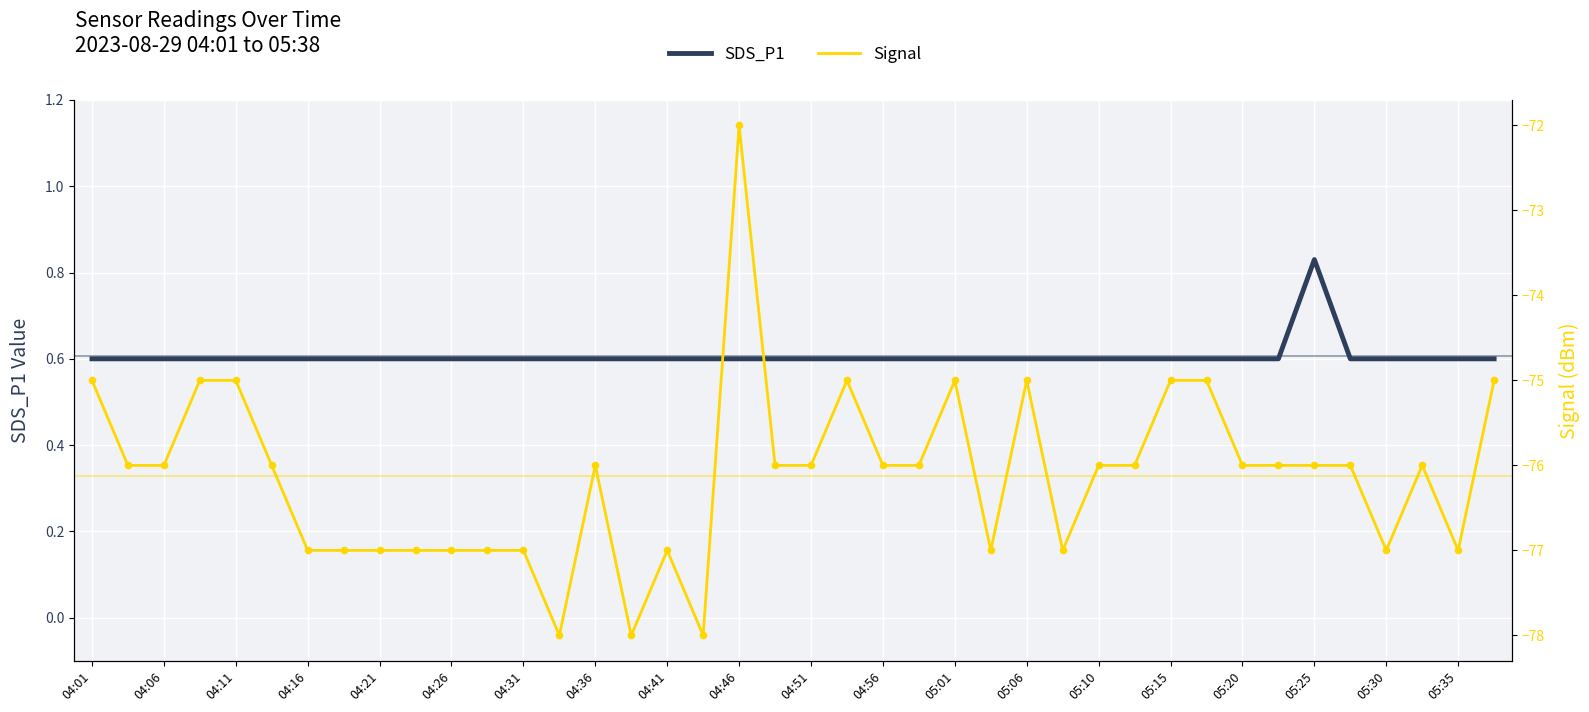

What is the total value across all series at 04:51?

-75.4